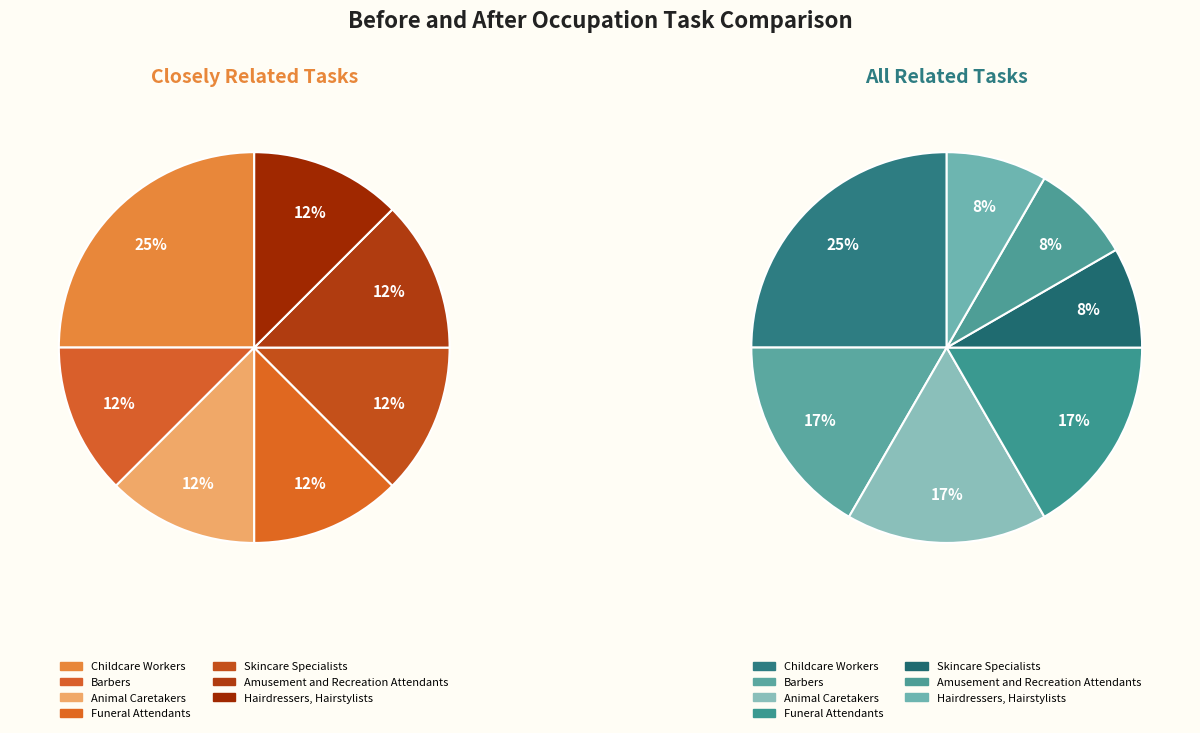

Combined, what portion of the pie is Amusement and Recreation Attendants and Barbers?

25.0%